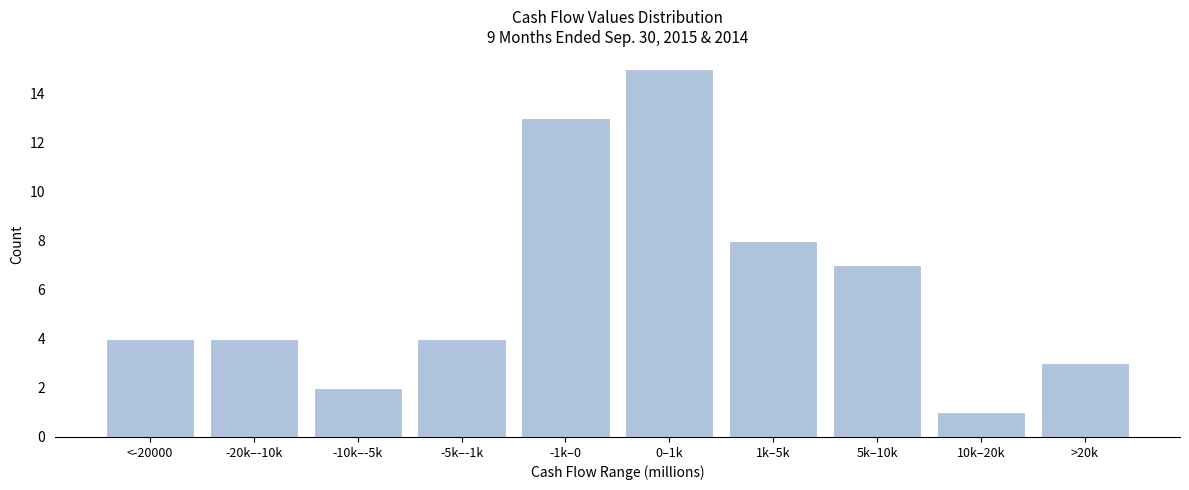

Reading left to right, what are all the values shown in this chart?

<-20000=4	-20k–-10k=4	-10k–-5k=2	-5k–-1k=4	-1k–0=13	0–1k=15	1k–5k=8	5k–10k=7	10k–20k=1	>20k=3